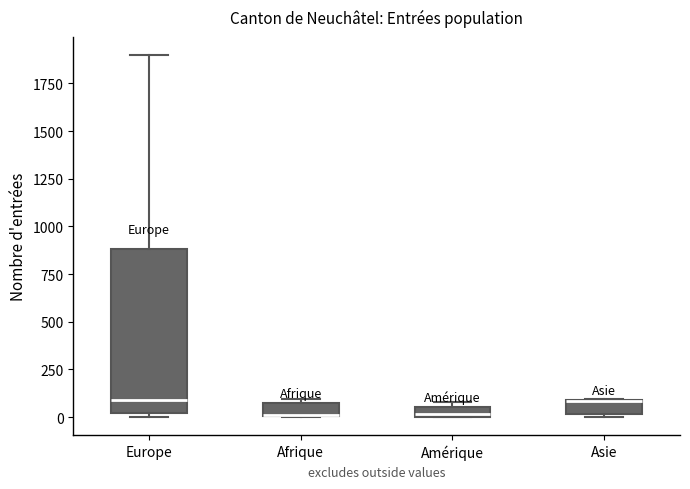

Comparing the boxes themselves (not the whiskers), which one is the tallest?

Europe